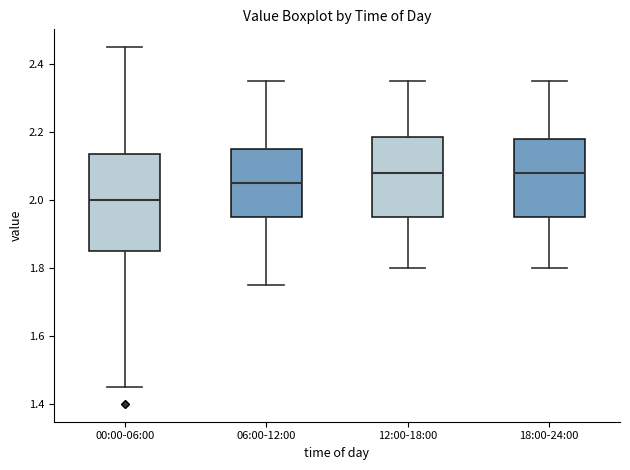

Comparing the boxes themselves (not the whiskers), which one is the tallest?

00:00-06:00